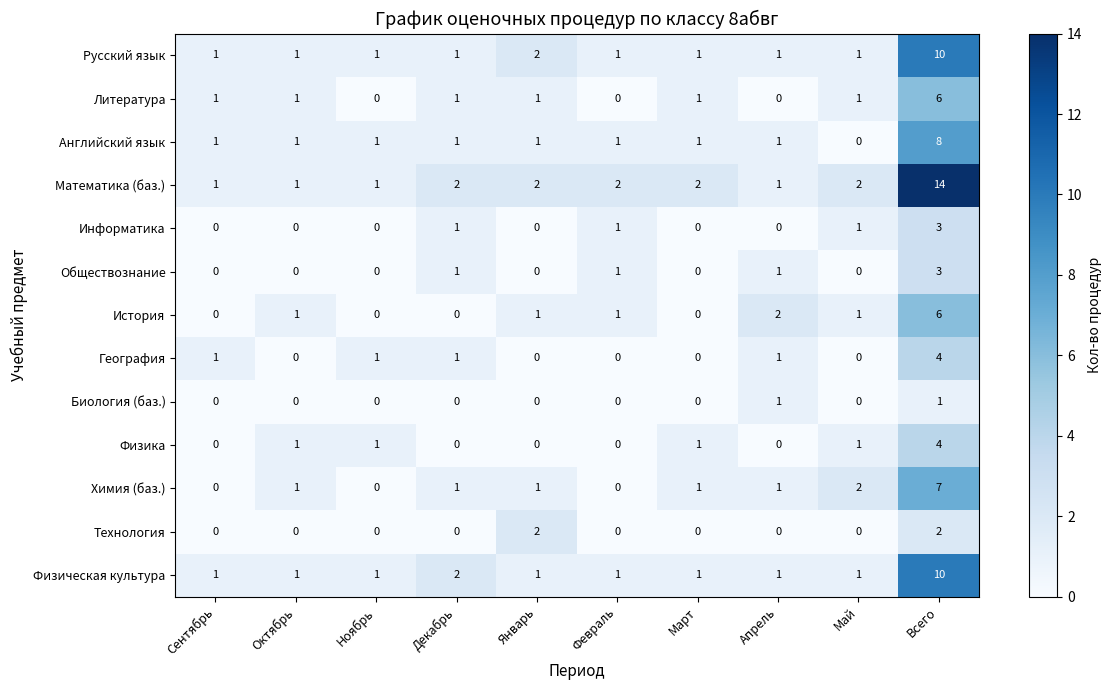

Which series has the largest total across all categories?

Математика (баз.)